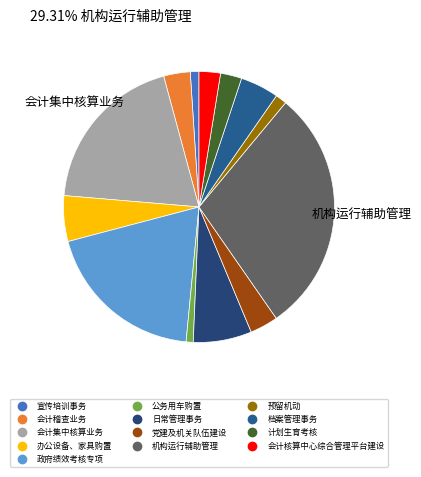

How many slices are in this pie chart?

13